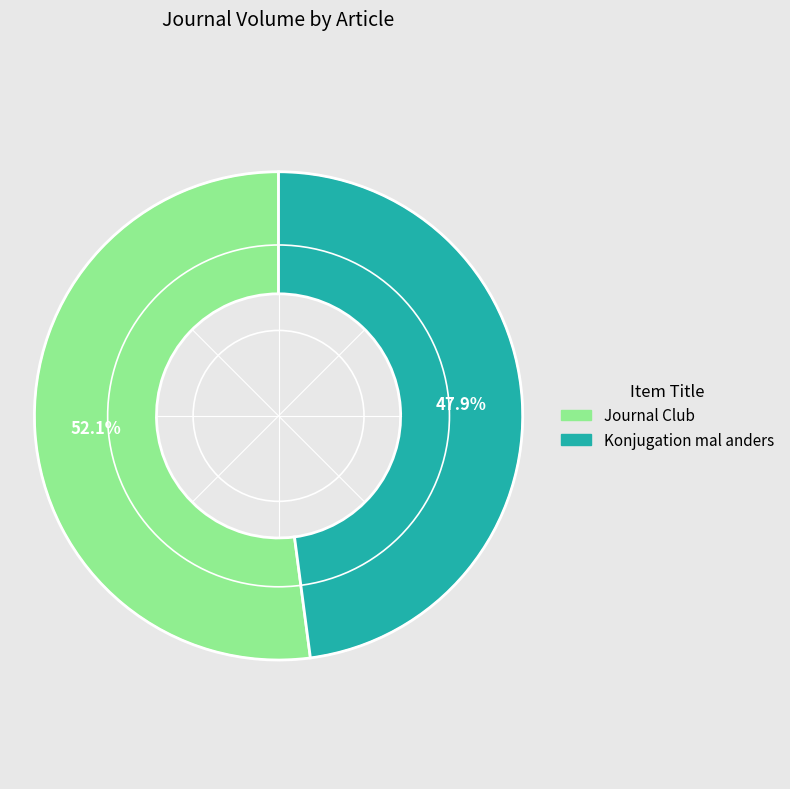

Between Journal Club and Konjugation mal anders, which is larger?

Journal Club